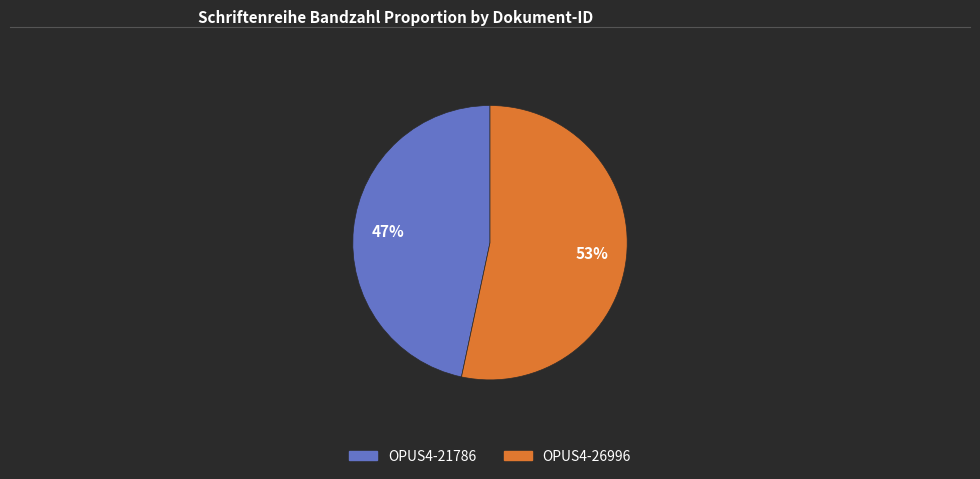

The OPUS4-21786 slice represents 47% of the pie. True or false?

True